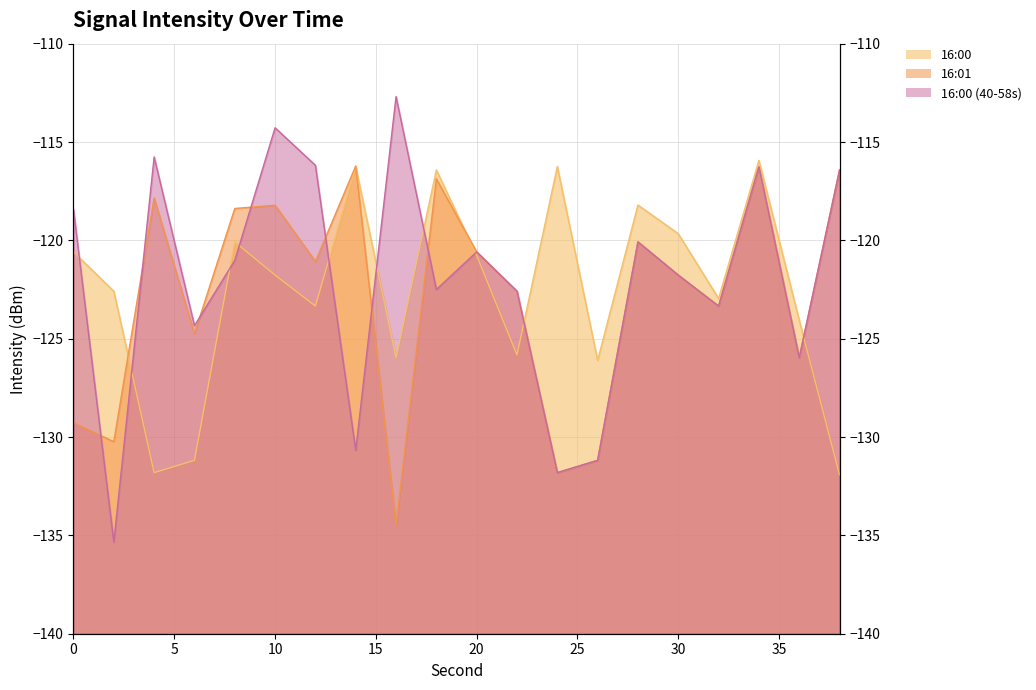

Reading right to left, list all the values displayed in this chart.

16:00: 38=-131.9	36=-124.1	34=-115.9	32=-123.0	30=-119.7	28=-118.2	26=-126.1	24=-116.2	22=-125.8	20=-120.8	18=-116.4	16=-126.0	14=-116.3	12=-123.3	10=-121.8	8=-120.1	6=-131.2	4=-131.8	2=-122.6	0=-120.6
16:01: 38=-116.4	36=-126.0	34=-116.3	32=-123.3	30=-121.8	28=-120.1	26=-131.2	24=-131.8	22=-122.6	20=-120.6	18=-116.9	16=-134.5	14=-116.2	12=-121.1	10=-118.2	8=-118.4	6=-124.7	4=-117.8	2=-130.2	0=-129.3
16:00 (40-58s): 38=-116.4	36=-126.0	34=-116.3	32=-123.3	30=-121.8	28=-120.1	26=-131.2	24=-131.8	22=-122.6	20=-120.6	18=-122.5	16=-112.7	14=-130.7	12=-116.2	10=-114.3	8=-121.0	6=-124.3	4=-115.8	2=-135.4	0=-118.4